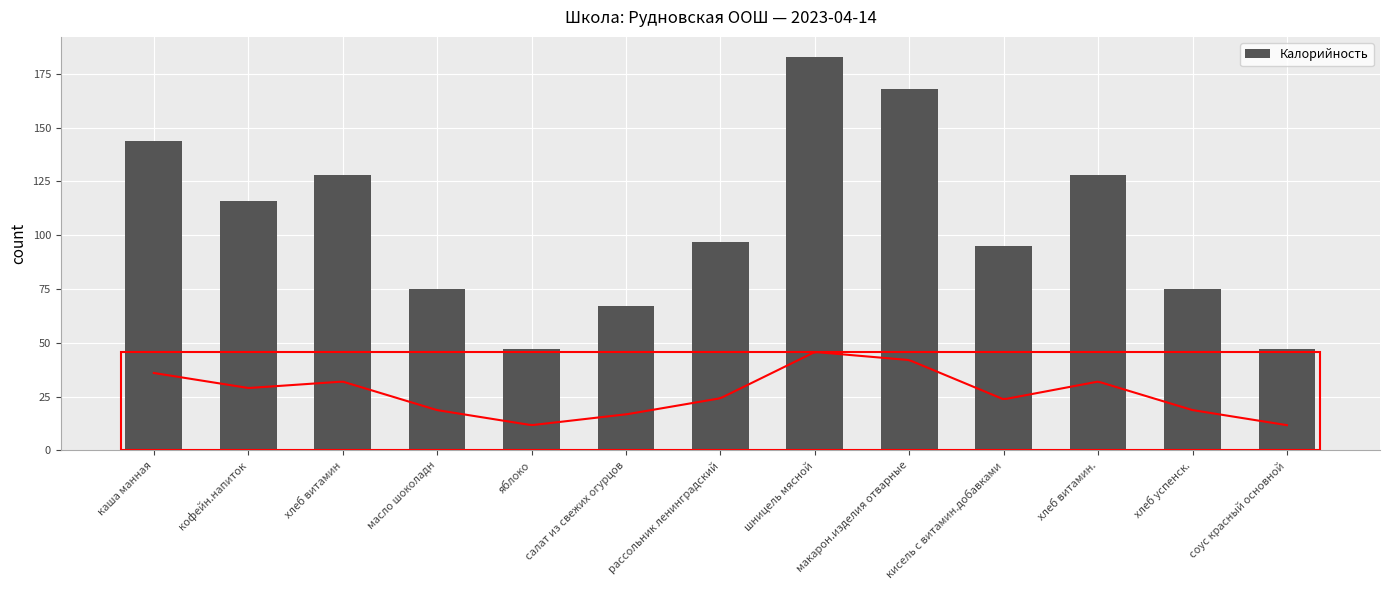

List the labels in order of value, largest first.

шницель мясной, макарон.изделия отварные, каша манная, хлеб витамин, хлеб витамин., кофейн.напиток, рассольник ленинградский, кисель с витамин.добавками, масло шоколадн, хлеб успенск., салат из свежих огурцов, яблоко, соус красный основной